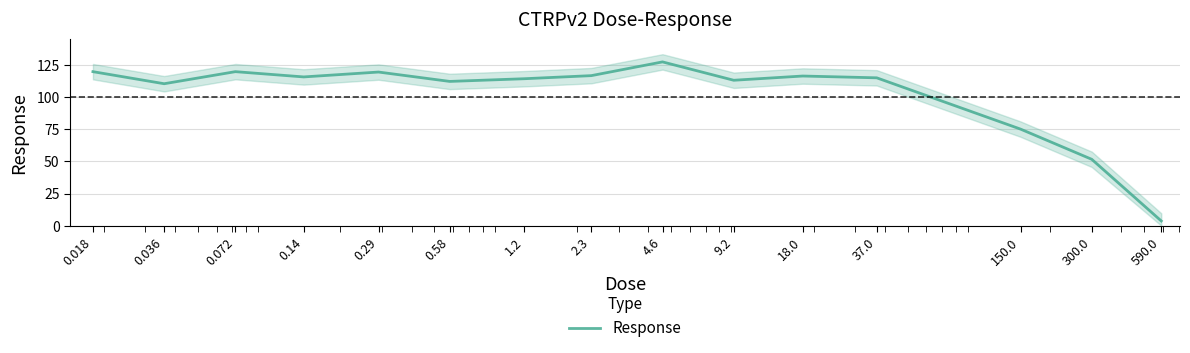

What is the average value?

102.1